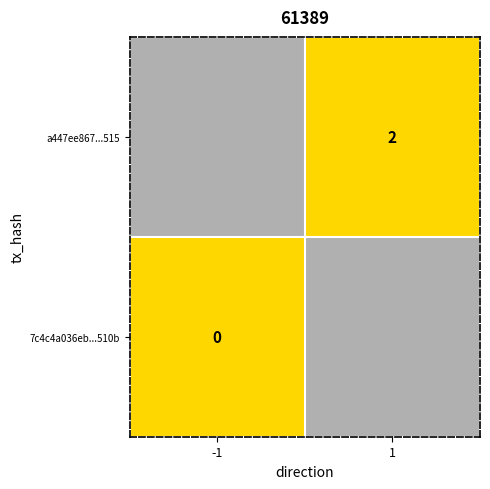

What is the difference between the highest and lowest values at io_index?

2.0